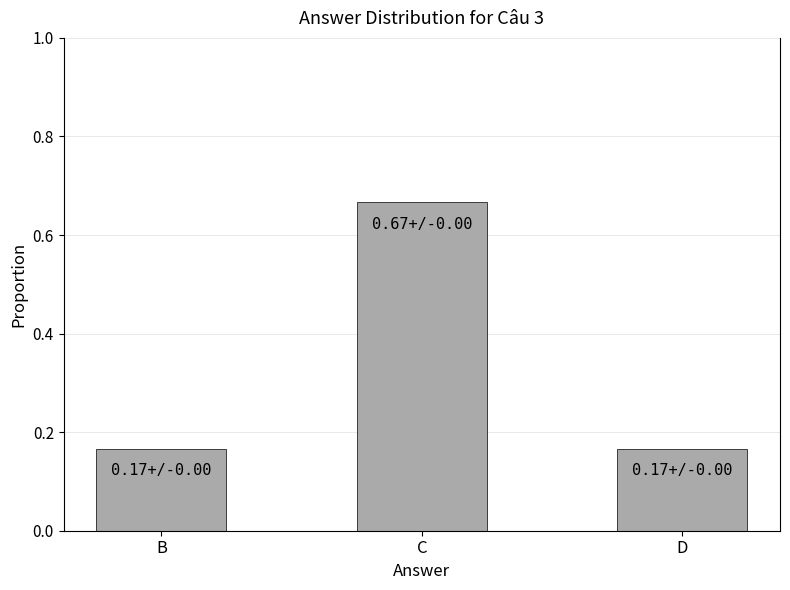

At which category does the chart reach its peak across all series?

C